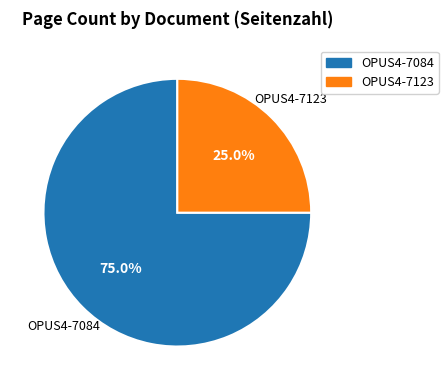

Which slice is the largest?

OPUS4-7084